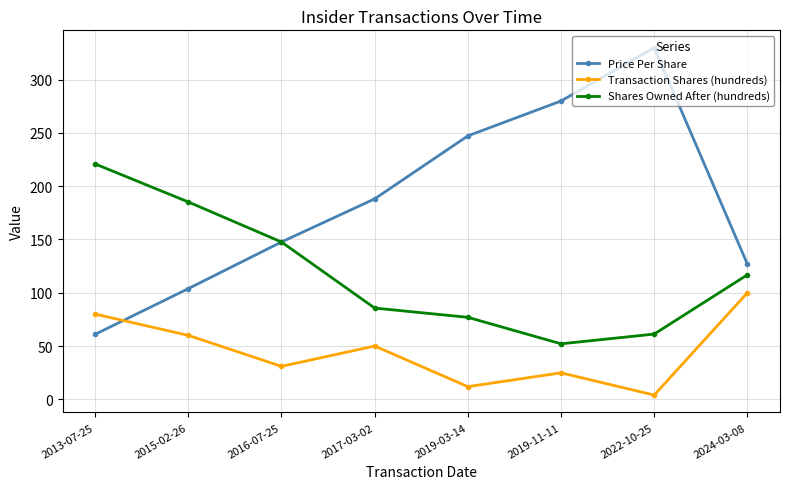

True or false: Transaction Shares (hundreds) and Shares Owned After (hundreds) intersect in this chart.

False